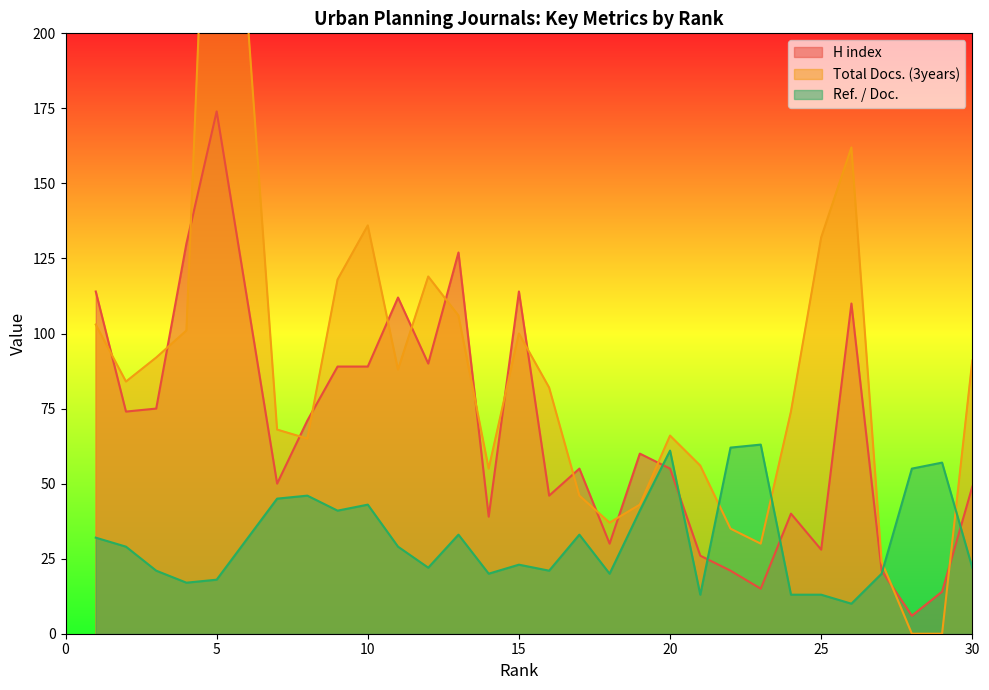

What is the difference between the highest and lowest values at 11?

83